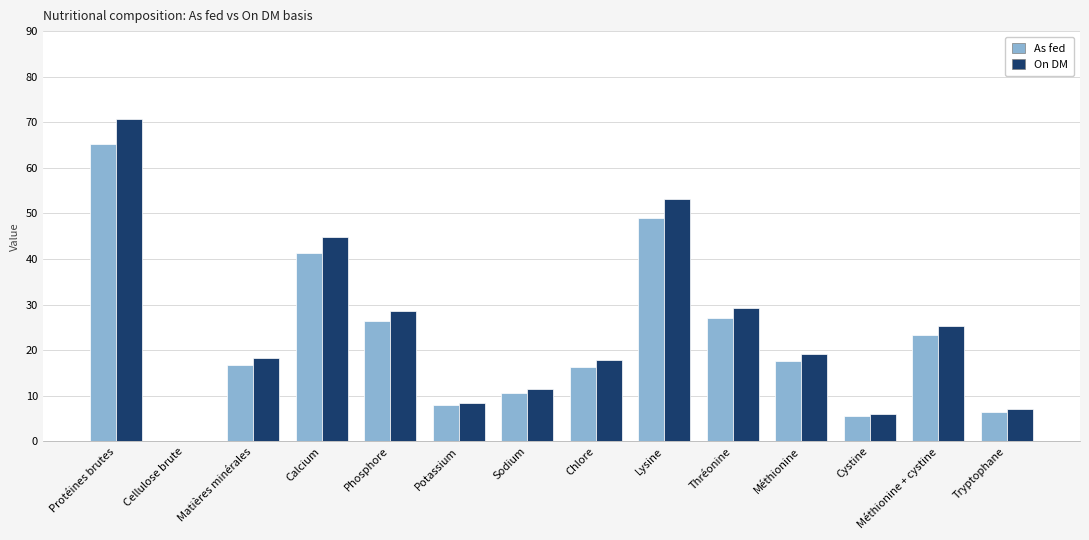

Where does the On DM series first go above 19?

Protéines brutes